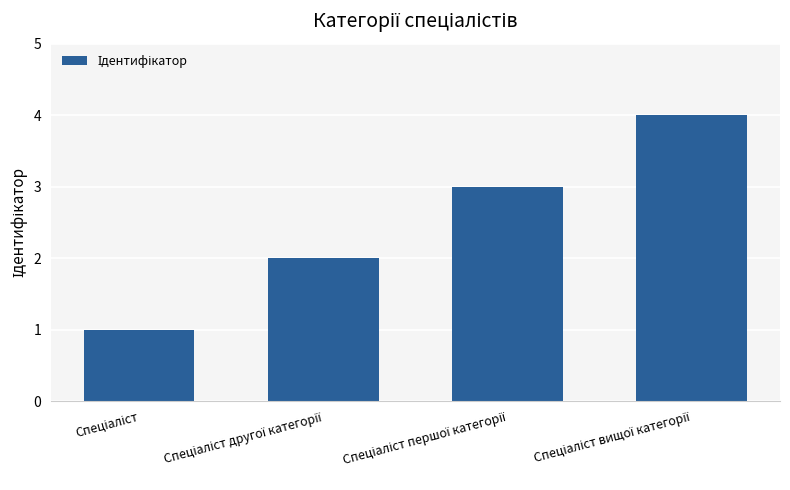

Reading right to left, extract all data points from this chart.

4	3	2	1